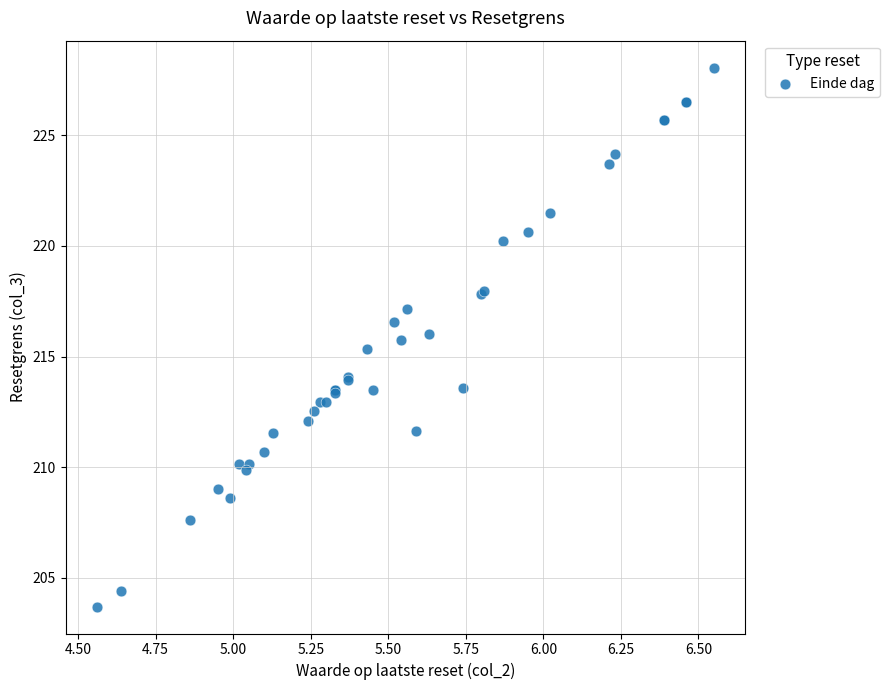

What Y value in the scatter plot is closest to 215?

215.3